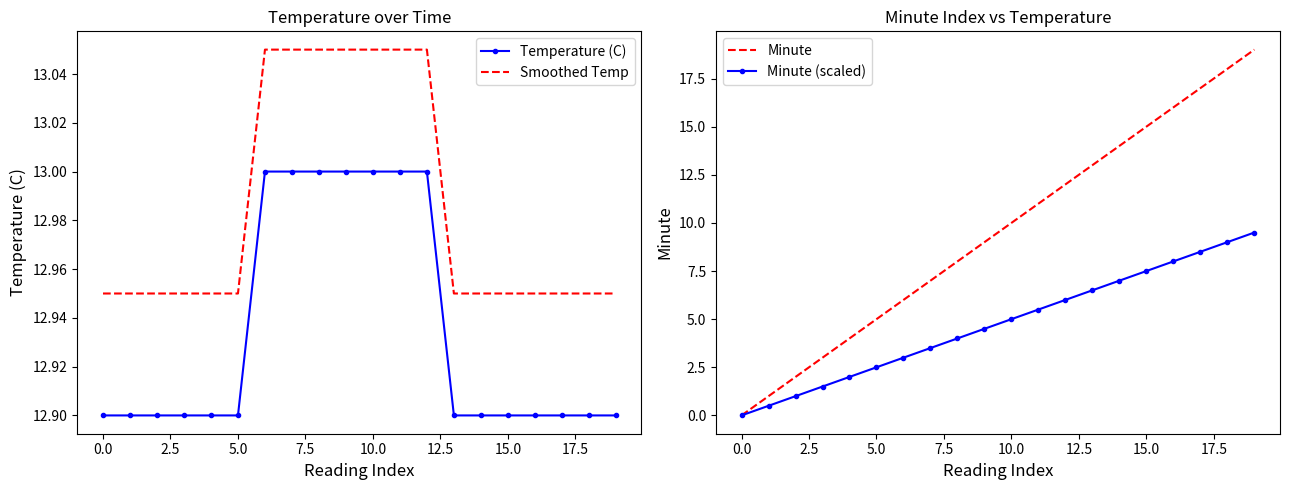

Is this an area chart (filled region under the line)?

No